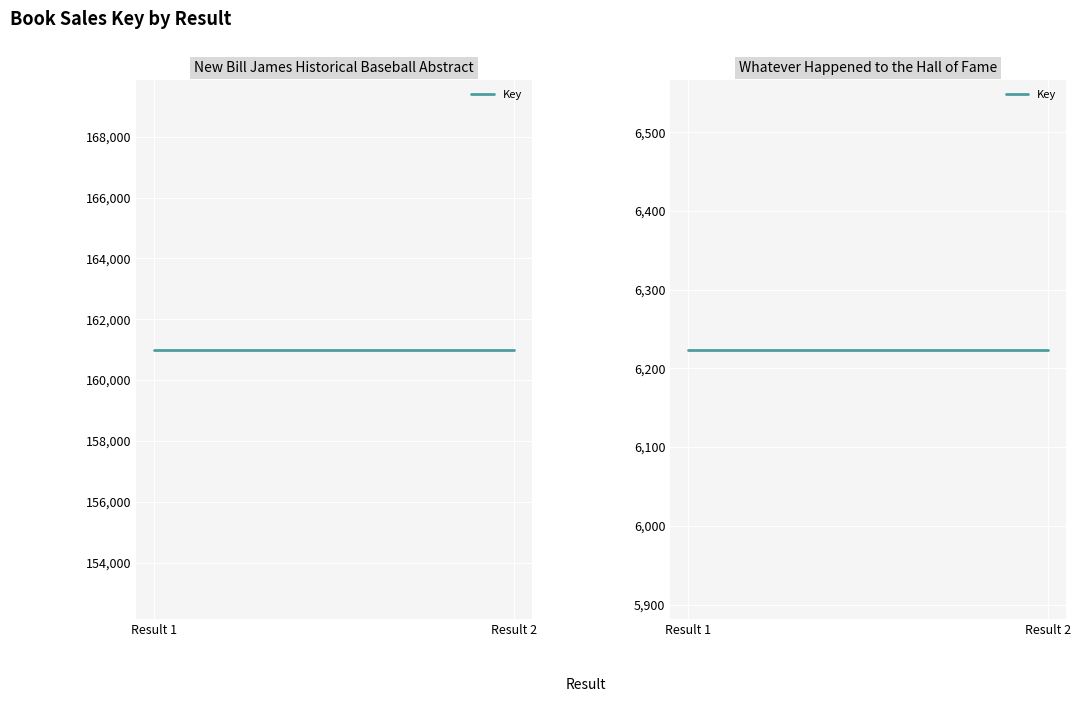

The value at 1 (eBook) is 161006. True or false?

True